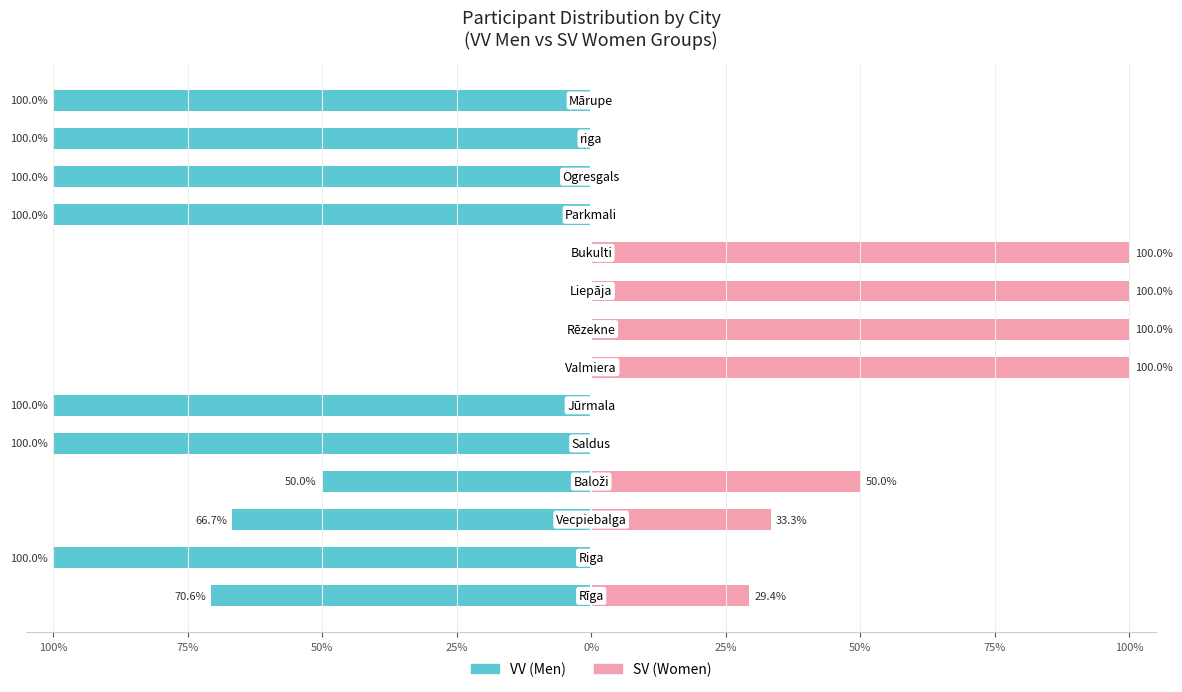

What is the label of the 8th bar from the right?

50%